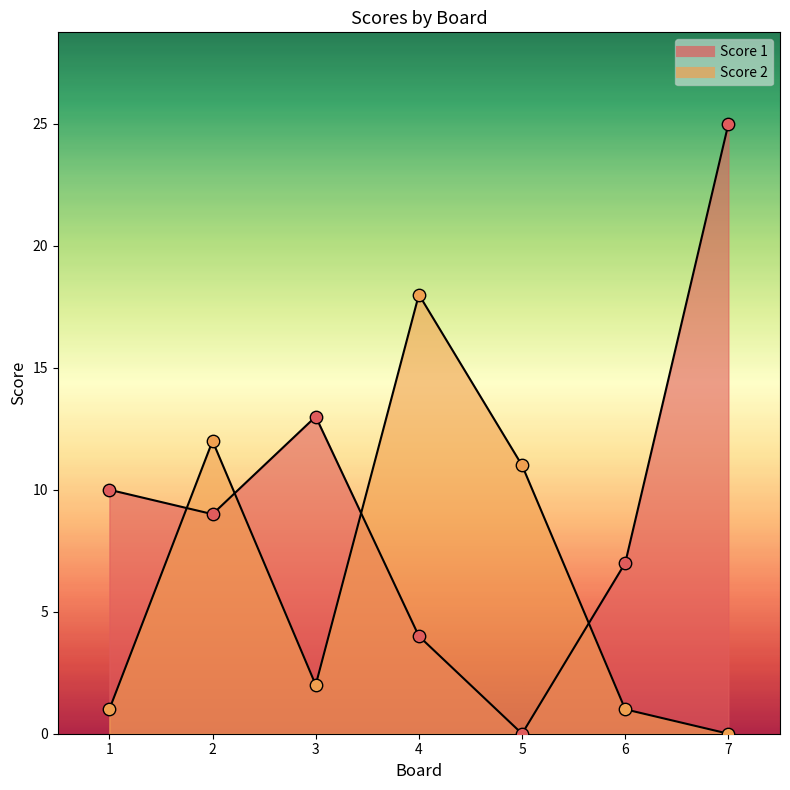

What are all the series names shown in the legend?

Score 1, Score 2